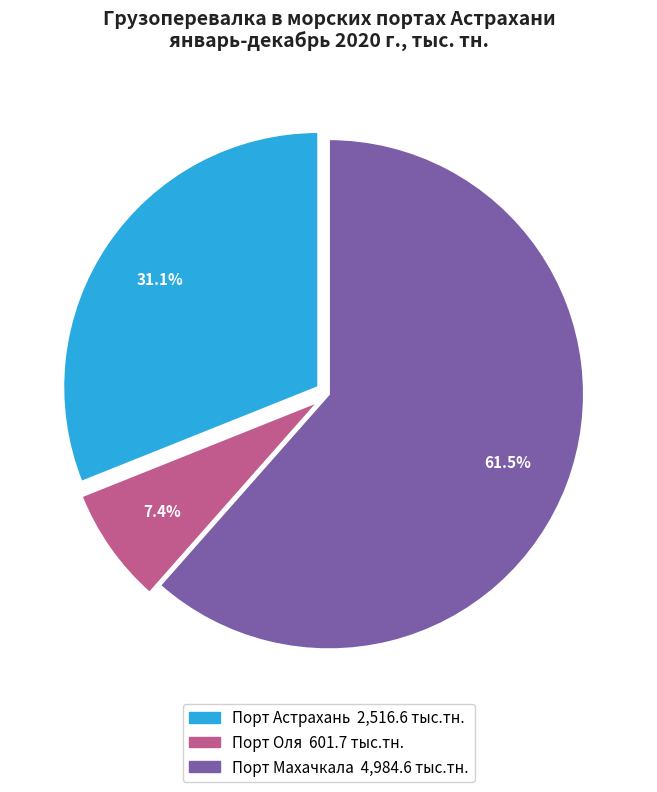

Is Порт Махачкала the majority of the pie?

Yes